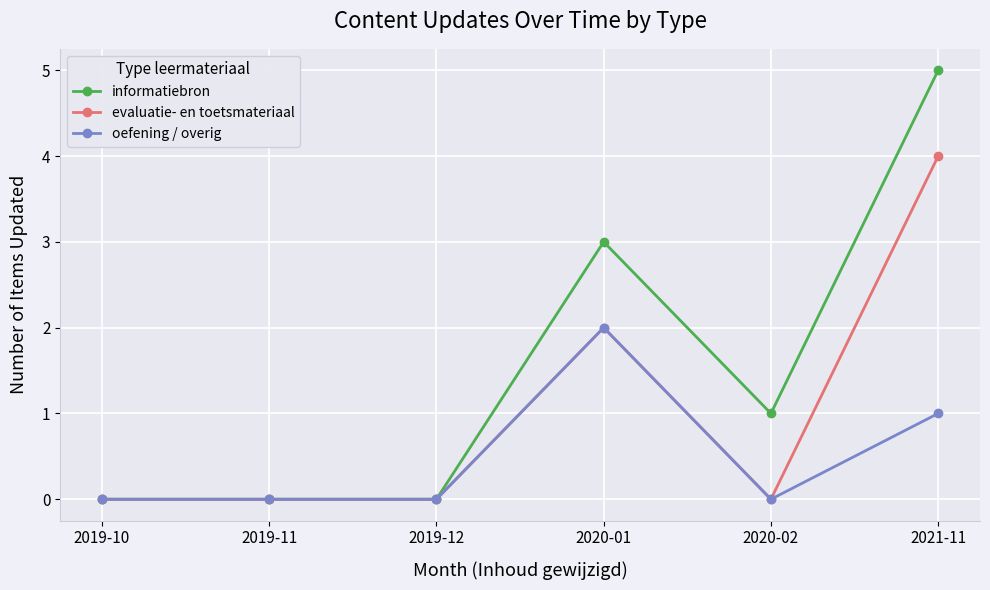

What is the maximum value for evaluatie- en toetsmateriaal?

4